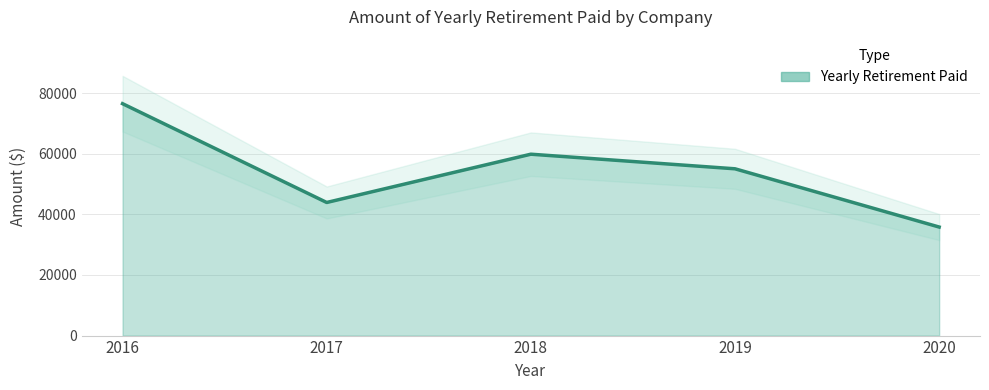

Between 2019 and 2018, which is larger?

2018